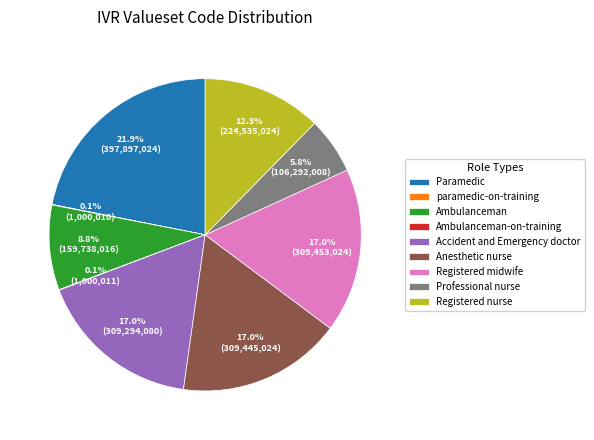

Is Anesthetic nurse the majority of the pie?

No